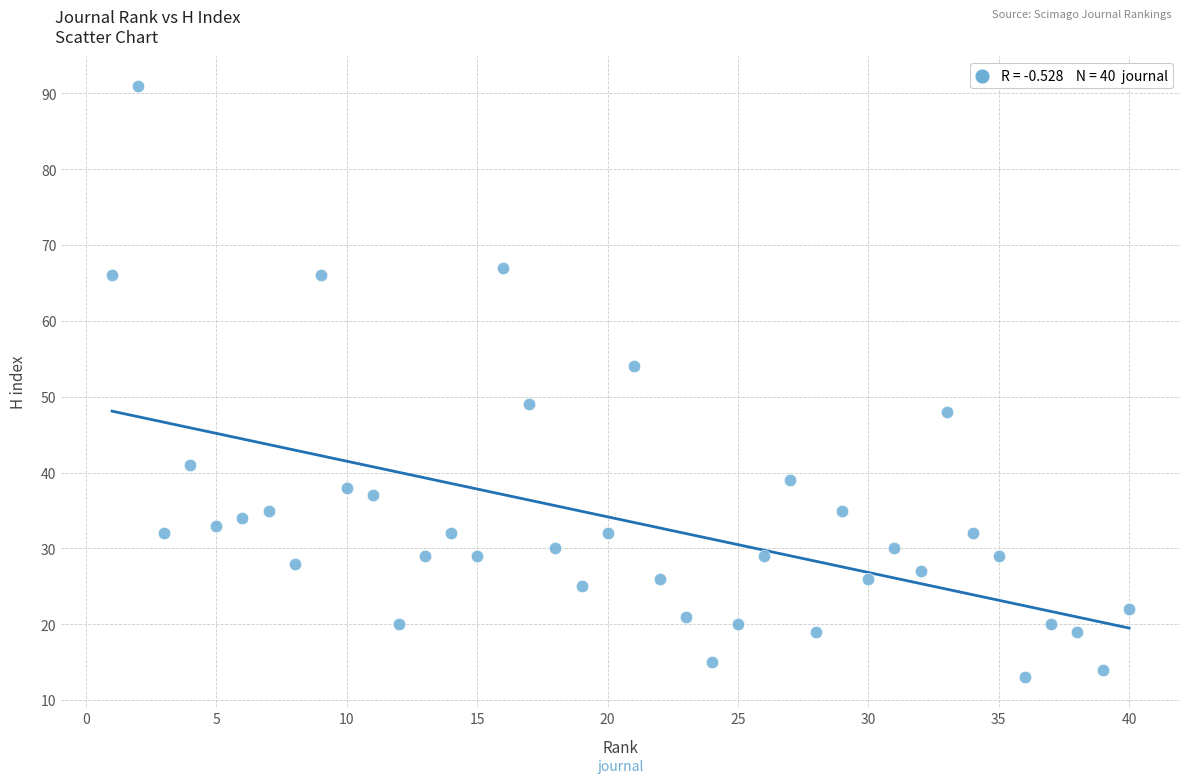

What is the range of X values (max minus min)?

39